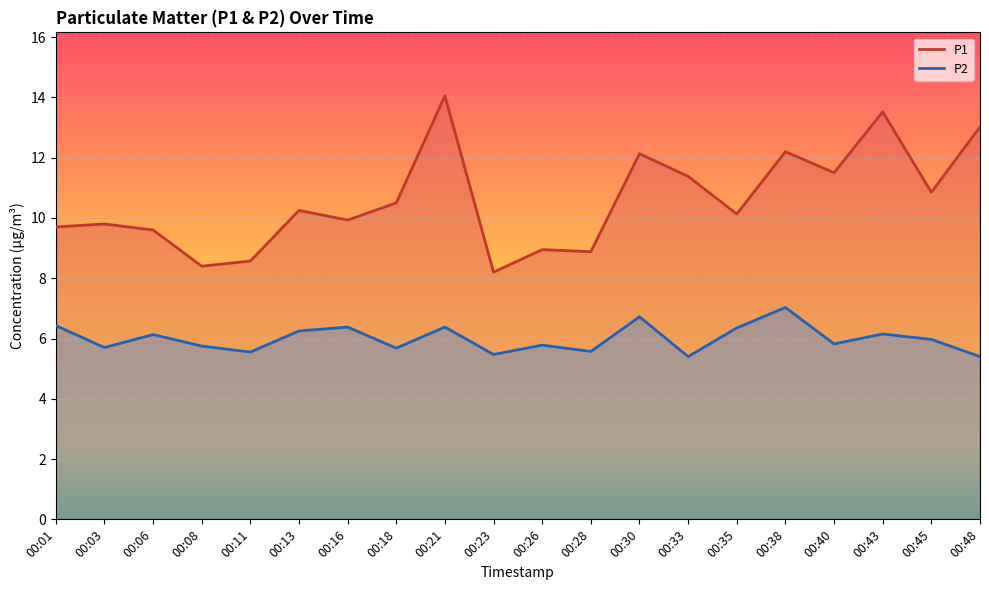

What is the difference between the highest and lowest values at 00:11?

3.0